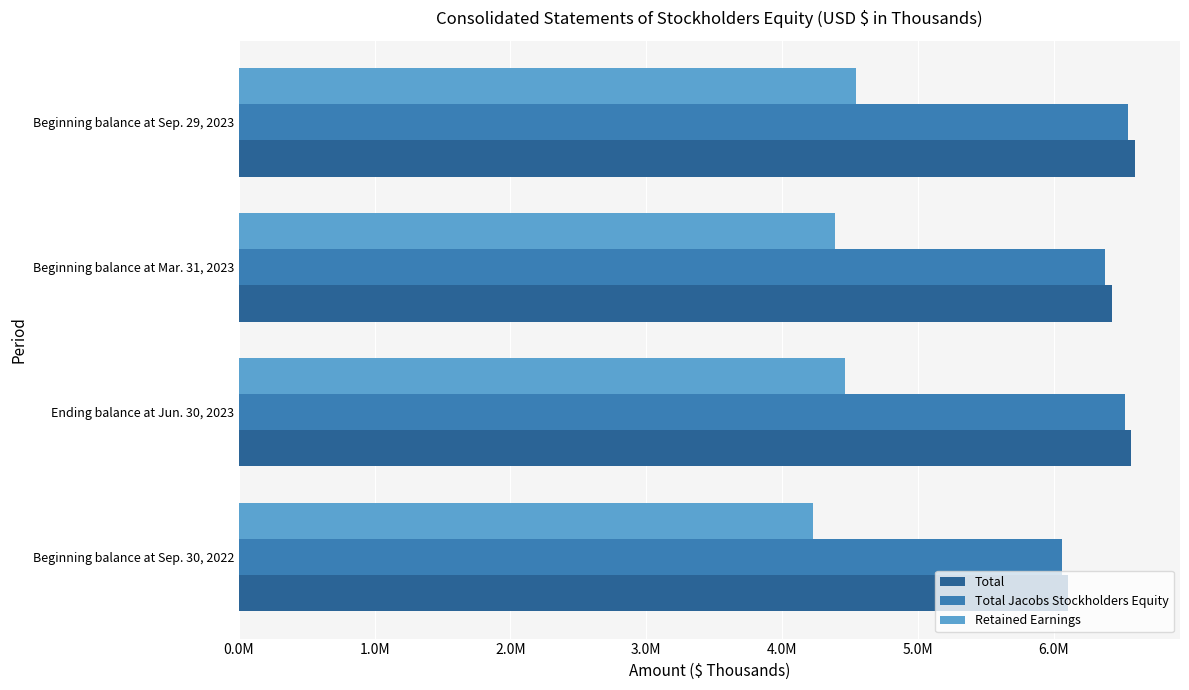

Which category has the lowest value across all series?

Beginning balance at Sep. 30, 2022